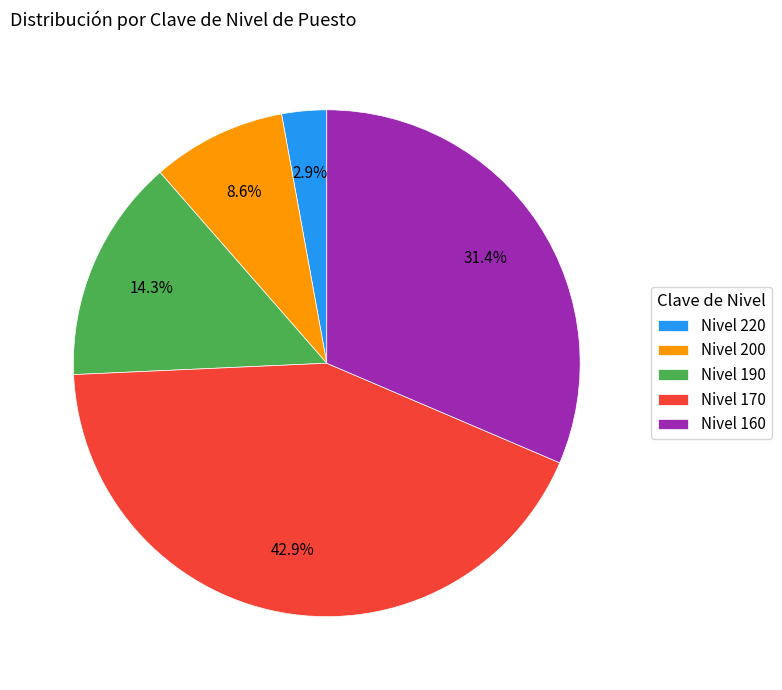

Which category has the smallest portion of the pie?

Nivel 220